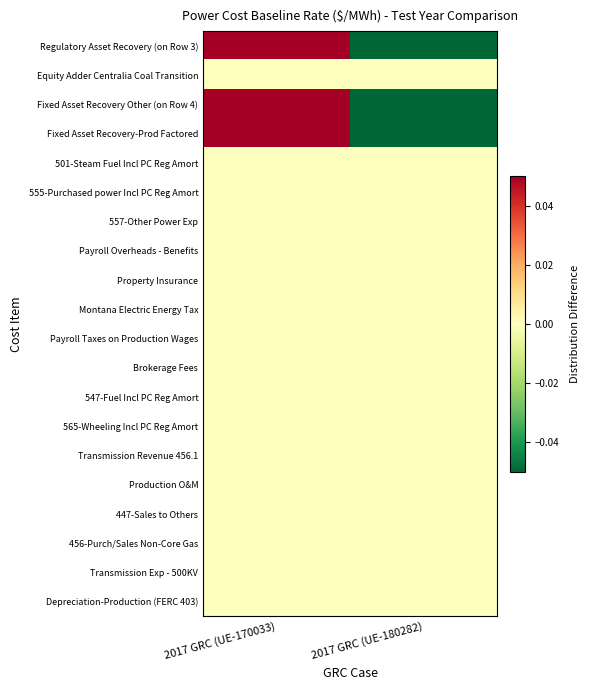

Reading right to left, what are all the values shown in this chart?

Regulatory Asset Recovery (on Row 3): 2017 GRC (UE-180282)=-0.1	2017 GRC (UE-170033)=0.1
Equity Adder Centralia Coal Transition: 2017 GRC (UE-180282)=0.0	2017 GRC (UE-170033)=0.0
Fixed Asset Recovery Other (on Row 4): 2017 GRC (UE-180282)=-0.1	2017 GRC (UE-170033)=0.1
Fixed Asset Recovery-Prod Factored: 2017 GRC (UE-180282)=-0.1	2017 GRC (UE-170033)=0.1
501-Steam Fuel Incl PC Reg Amort: 2017 GRC (UE-180282)=0.0	2017 GRC (UE-170033)=0.0
555-Purchased power Incl PC Reg Amort: 2017 GRC (UE-180282)=0.0	2017 GRC (UE-170033)=0.0
557-Other Power Exp: 2017 GRC (UE-180282)=0.0	2017 GRC (UE-170033)=0.0
Payroll Overheads - Benefits: 2017 GRC (UE-180282)=0.0	2017 GRC (UE-170033)=0.0
Property Insurance: 2017 GRC (UE-180282)=0.0	2017 GRC (UE-170033)=0.0
Montana Electric Energy Tax: 2017 GRC (UE-180282)=0.0	2017 GRC (UE-170033)=0.0
Payroll Taxes on Production Wages: 2017 GRC (UE-180282)=0.0	2017 GRC (UE-170033)=0.0
Brokerage Fees: 2017 GRC (UE-180282)=0.0	2017 GRC (UE-170033)=0.0
547-Fuel Incl PC Reg Amort: 2017 GRC (UE-180282)=0.0	2017 GRC (UE-170033)=0.0
565-Wheeling Incl PC Reg Amort: 2017 GRC (UE-180282)=0.0	2017 GRC (UE-170033)=0.0
Transmission Revenue 456.1: 2017 GRC (UE-180282)=0.0	2017 GRC (UE-170033)=0.0
Production O&M: 2017 GRC (UE-180282)=0.0	2017 GRC (UE-170033)=0.0
447-Sales to Others: 2017 GRC (UE-180282)=0.0	2017 GRC (UE-170033)=0.0
456-Purch/Sales Non-Core Gas: 2017 GRC (UE-180282)=0.0	2017 GRC (UE-170033)=0.0
Transmission Exp - 500KV: 2017 GRC (UE-180282)=0.0	2017 GRC (UE-170033)=0.0
Depreciation-Production (FERC 403): 2017 GRC (UE-180282)=0.0	2017 GRC (UE-170033)=0.0